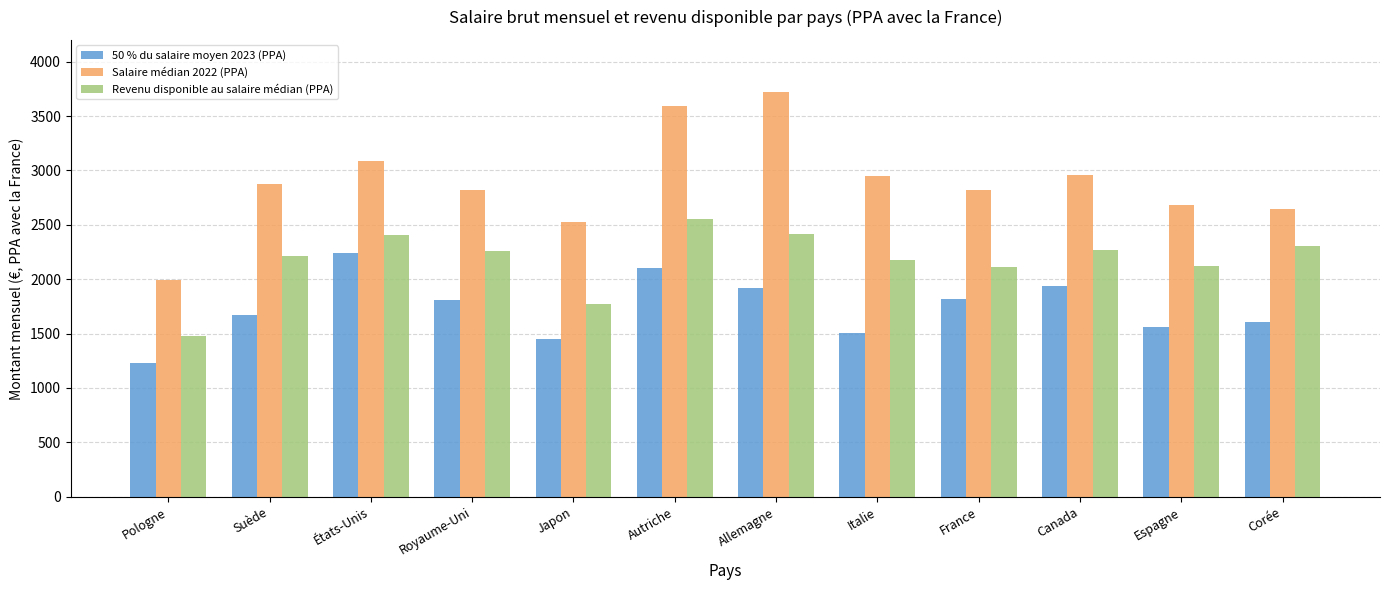

What is the average value of the Salaire médian 2022 (PPA) series?

2889.4